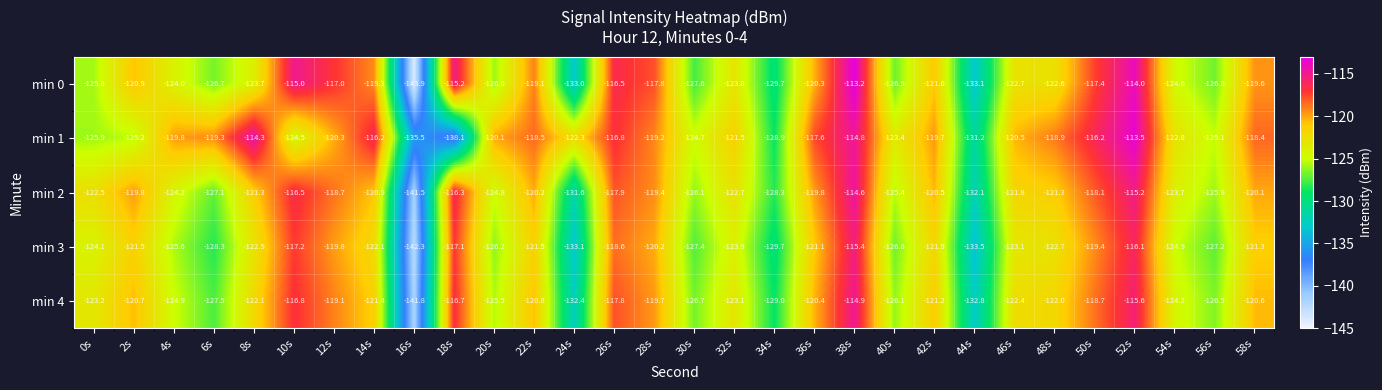

What is the difference between the maximum and second lowest values in the min 4 series?

17.9